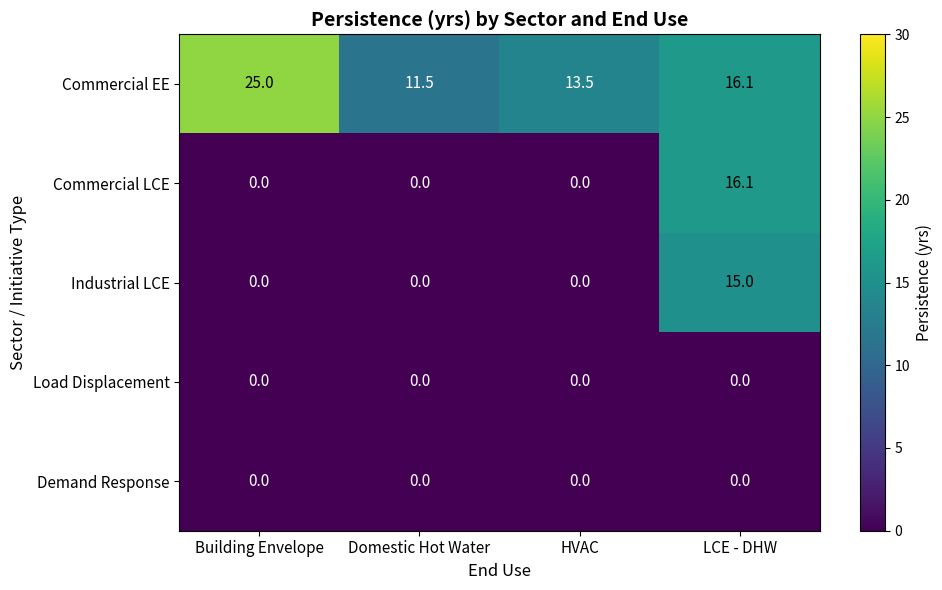

Which series changed the most between Domestic Hot Water and HVAC?

Commercial EE